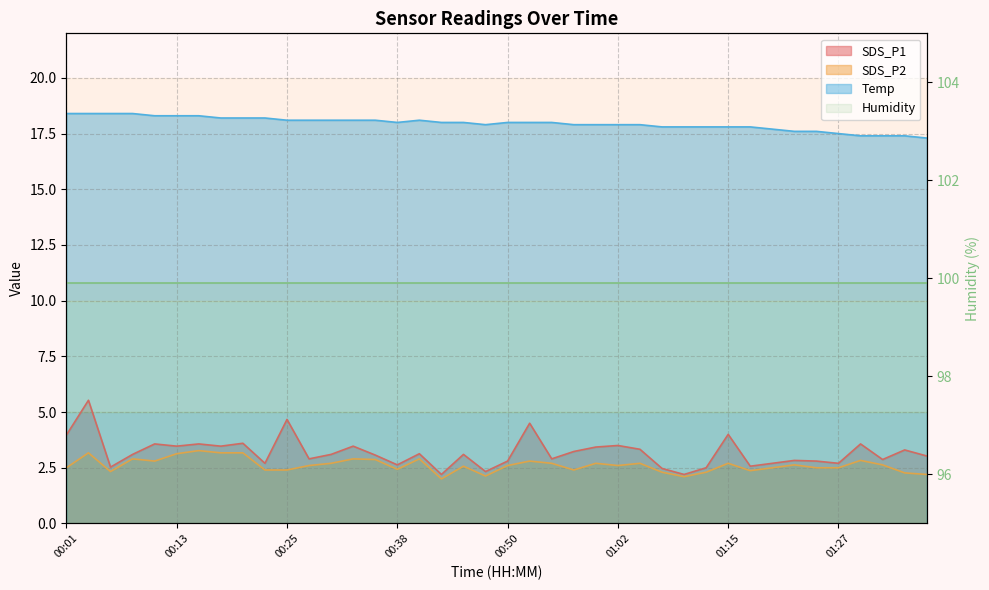

The value of Temp at 00:55 is 30.9. True or false?

False